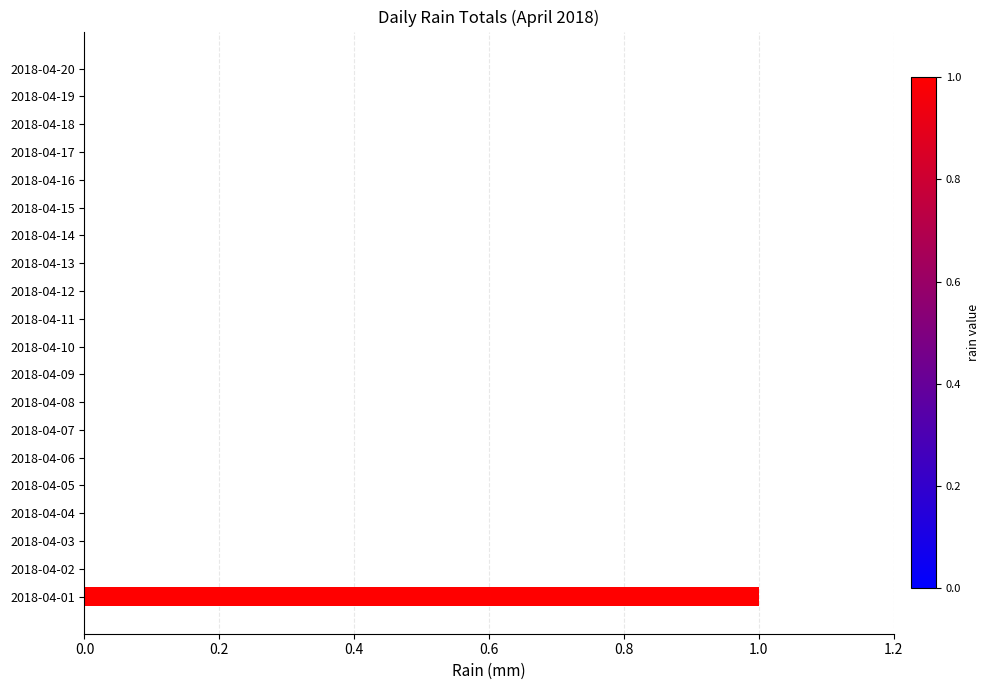

How many distinct data groups are displayed?

1